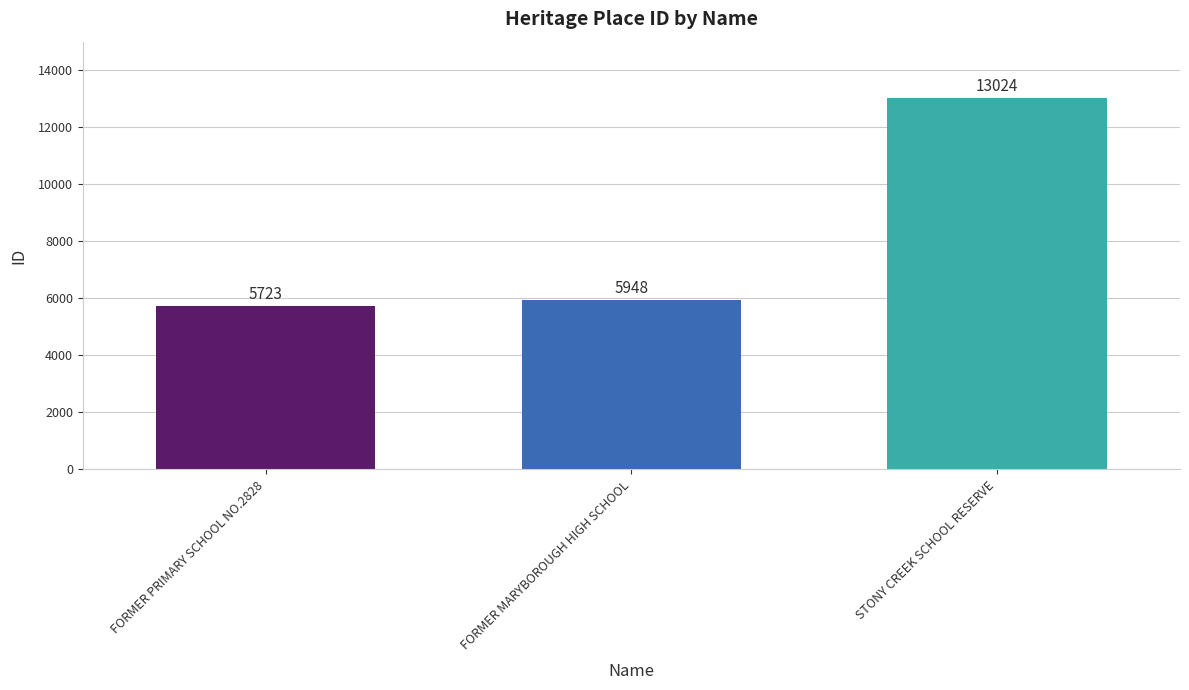

What position from the left is FORMER MARYBOROUGH HIGH SCHOOL?

2